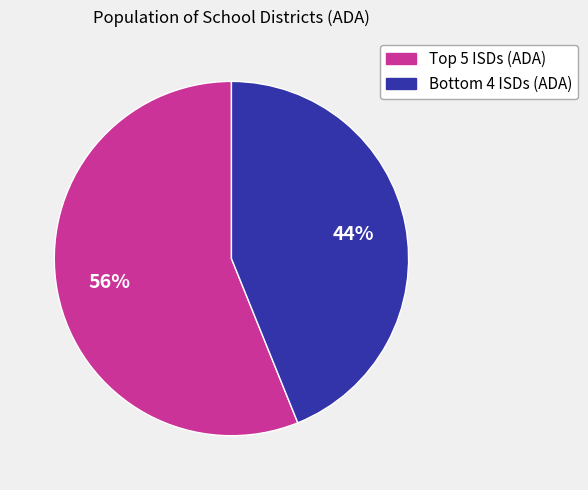

Does any single category account for the majority?

Yes